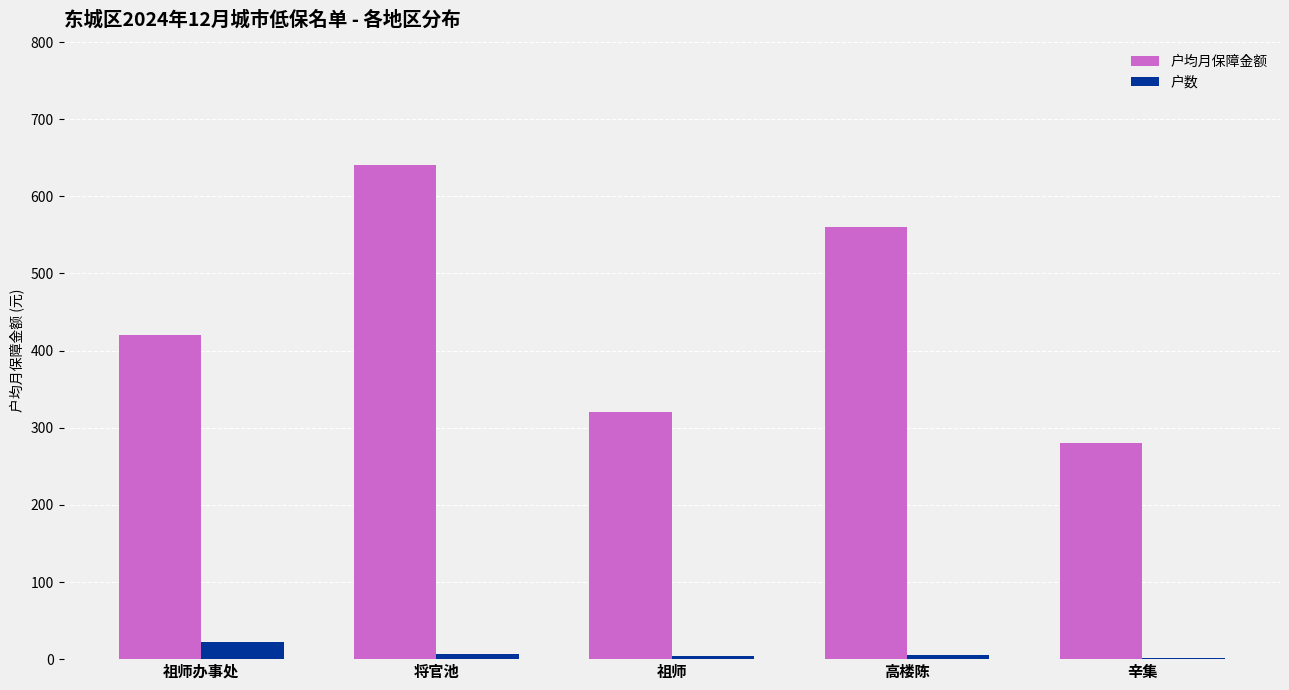

At which category is the sum across all series the highest?

将官池